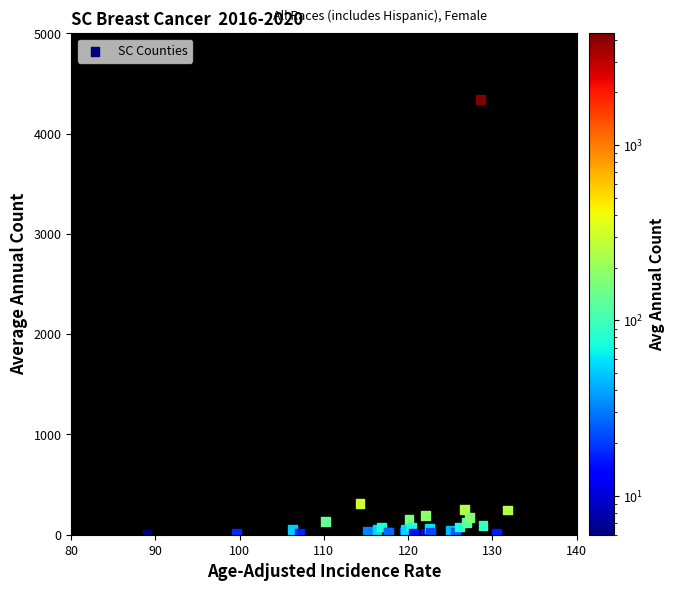

What Y value in the scatter plot is closest to 2174?

308